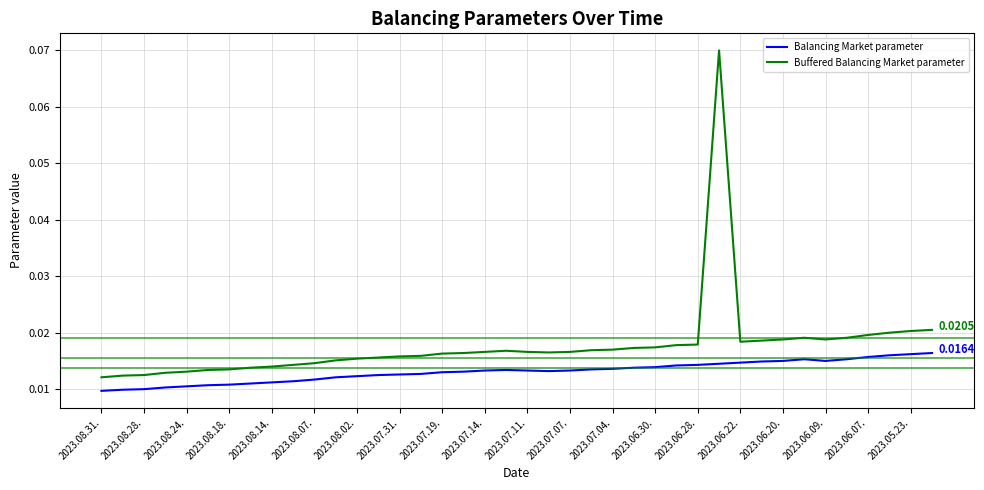

How many lines are shown in the chart?

2